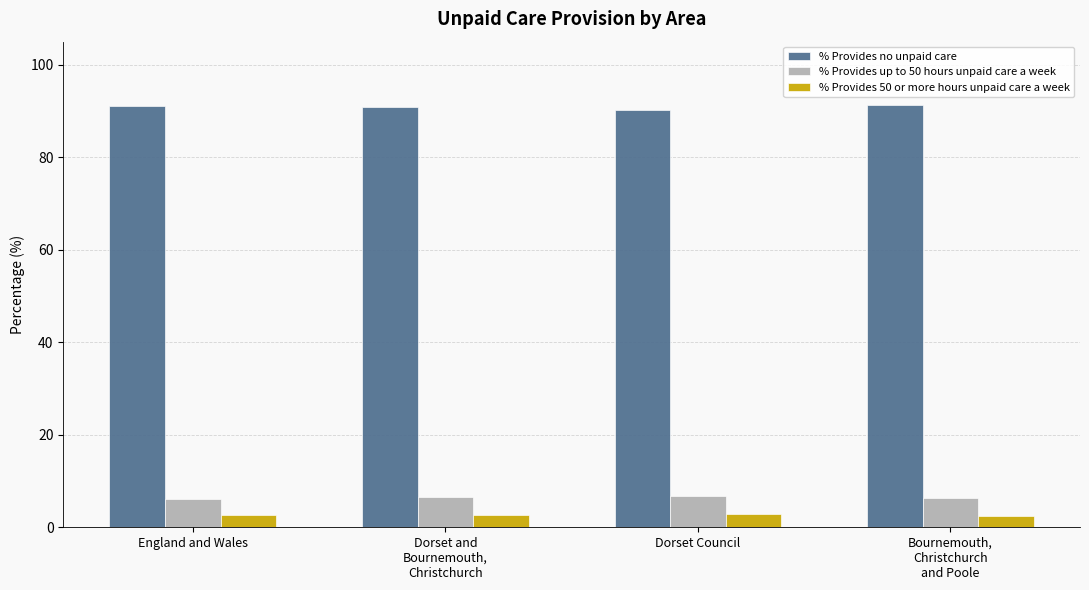

What is the lowest value of the % Provides no unpaid care series?

90.3